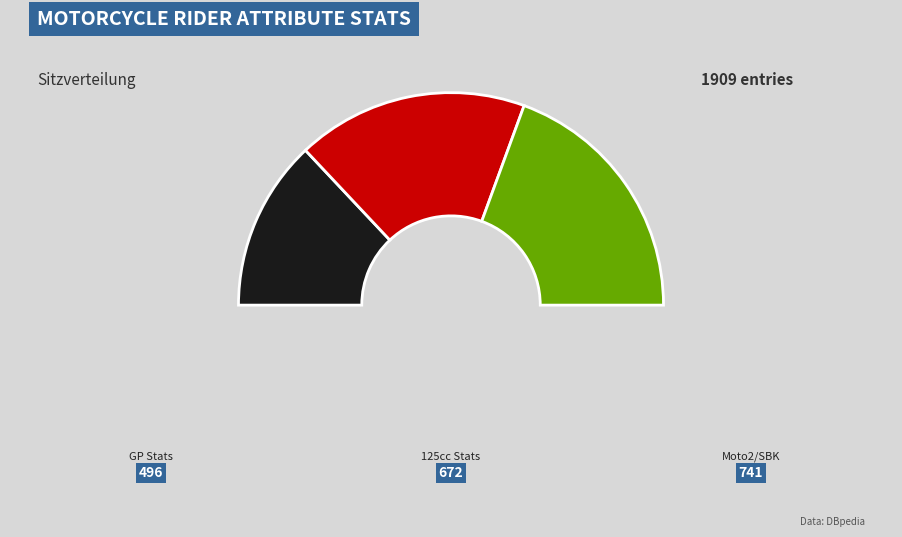

Does moto2FastestLaps account for over 50% of the chart?

No